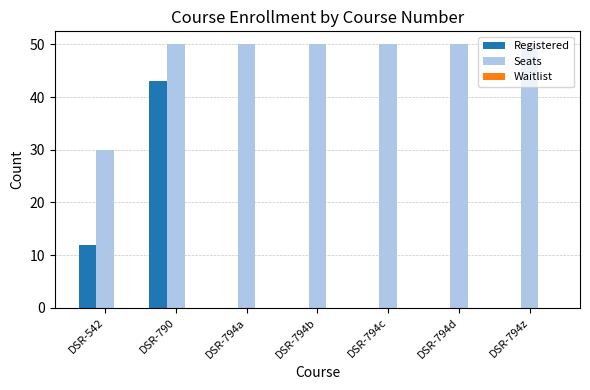

What is the maximum value shown in the chart?

50